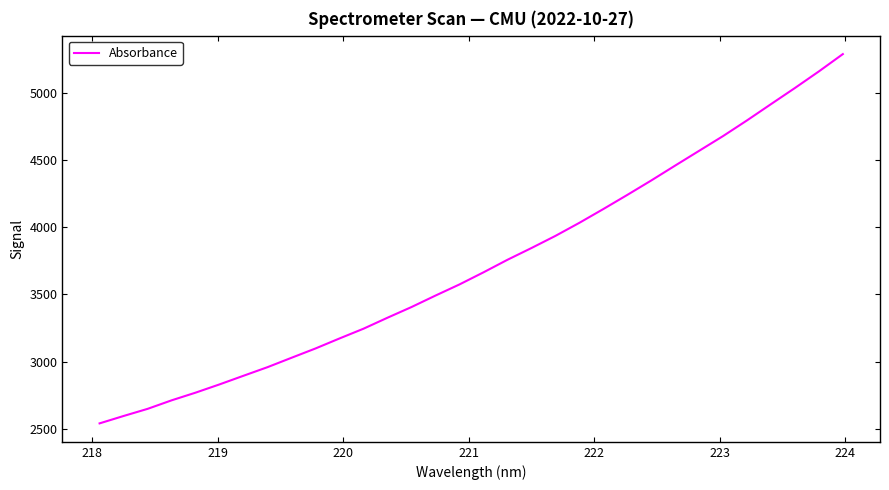

What is the maximum value shown in the chart?

5286.8